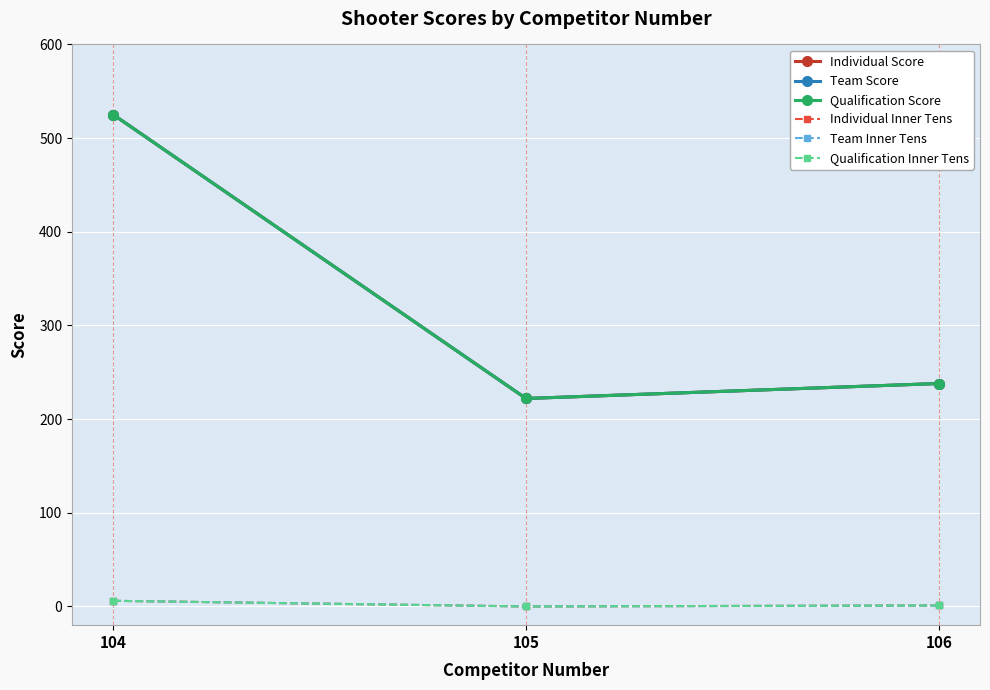

Does the chart have visible grid lines?

Yes